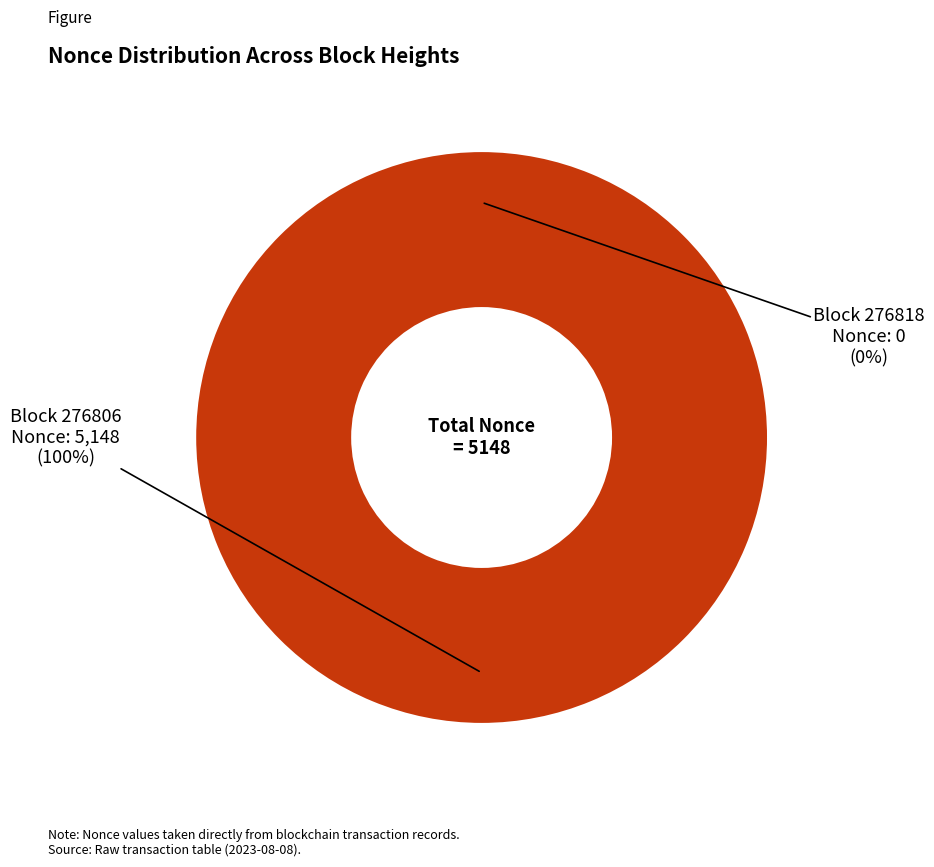

Rank the categories by value from highest to lowest.

276806, 276818